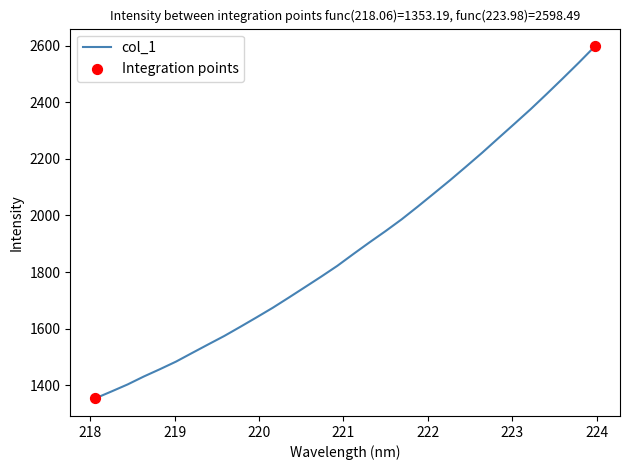

What is the difference between the maximum and minimum values?

1245.3